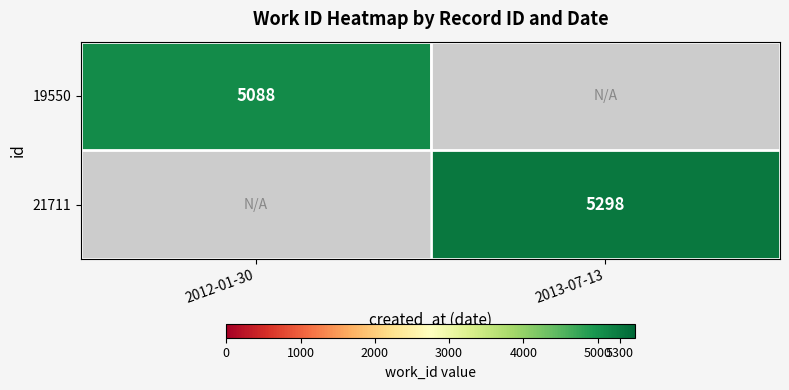

The value of 21711 at 2013-07-13 is 5298. True or false?

True